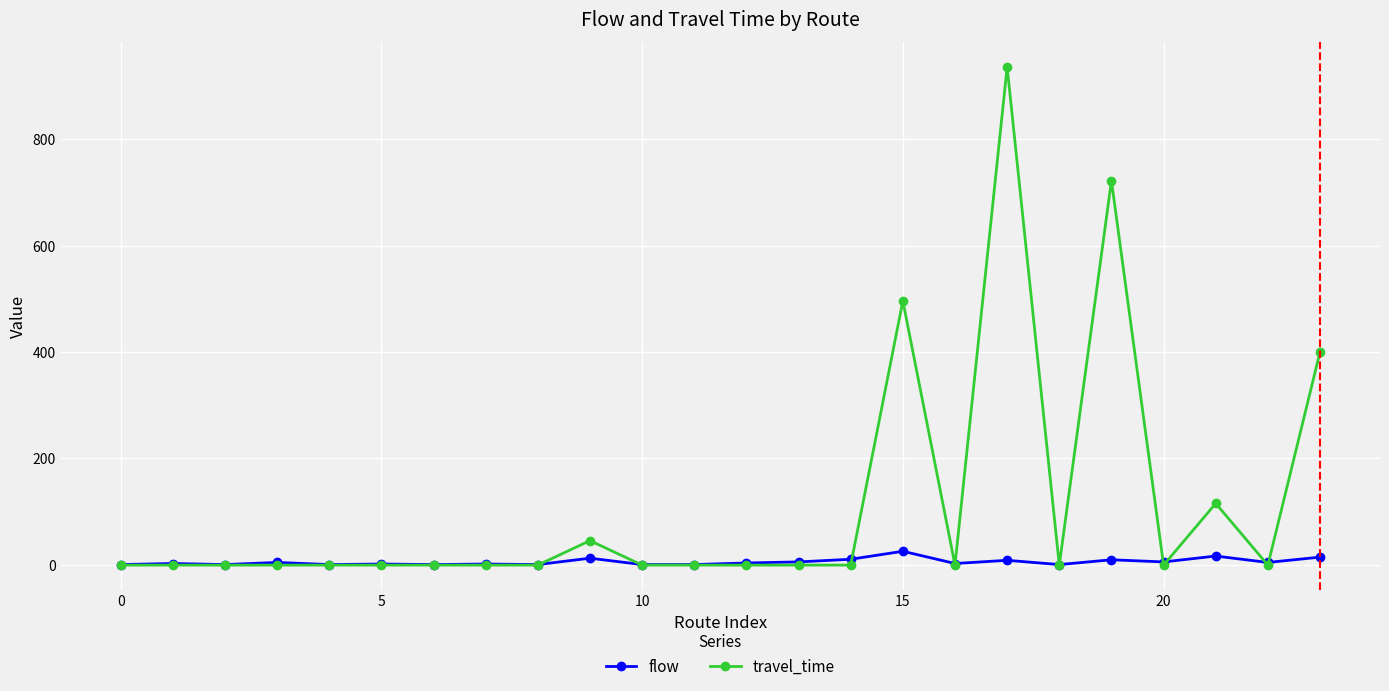

Rank the series by their maximum value, from highest to lowest.

travel_time, flow